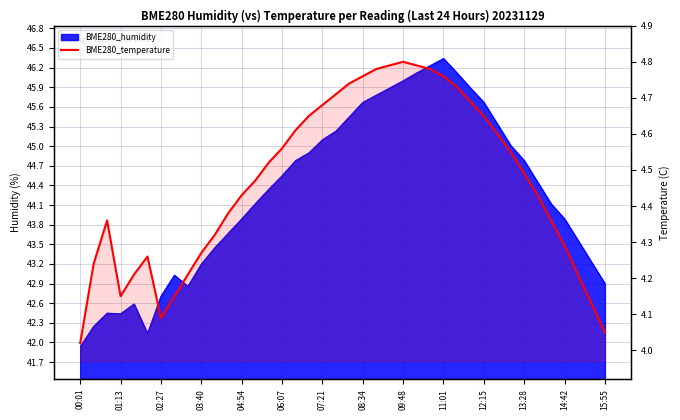

Reading right to left, list all the values displayed in this chart.

4.0	4.1	4.2	4.3	4.4	4.4	4.5	4.5	4.6	4.7	4.7	4.7	4.8	4.8	4.8	4.8	4.8	4.8	4.8	4.7	4.7	4.7	4.7	4.6	4.6	4.5	4.5	4.4	4.4	4.3	4.3	4.2	4.2	4.1	4.3	4.2	4.2	4.4	4.2	4.0